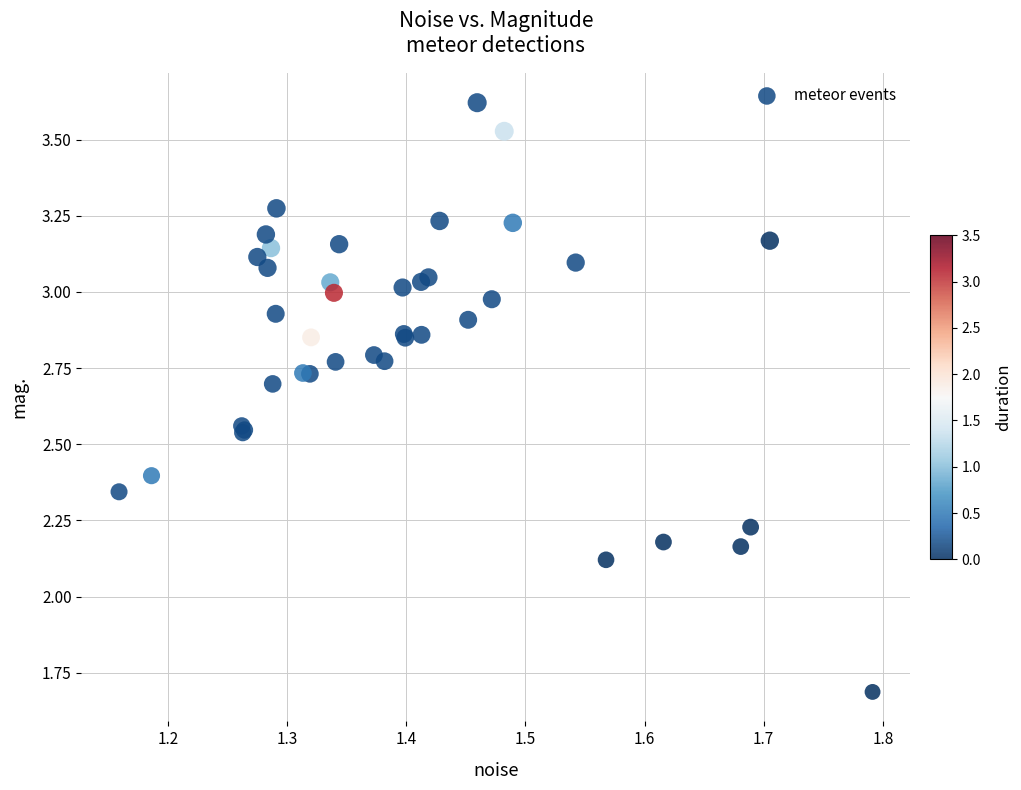

What Y value in the scatter plot is closest to 2?

2.1